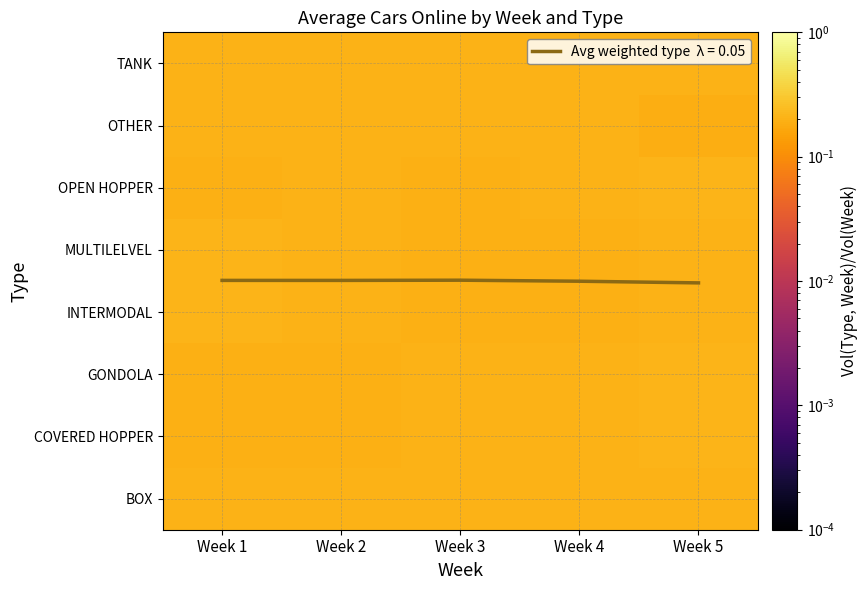

Is it true that TANK equals 0.0 at Week 1?

False